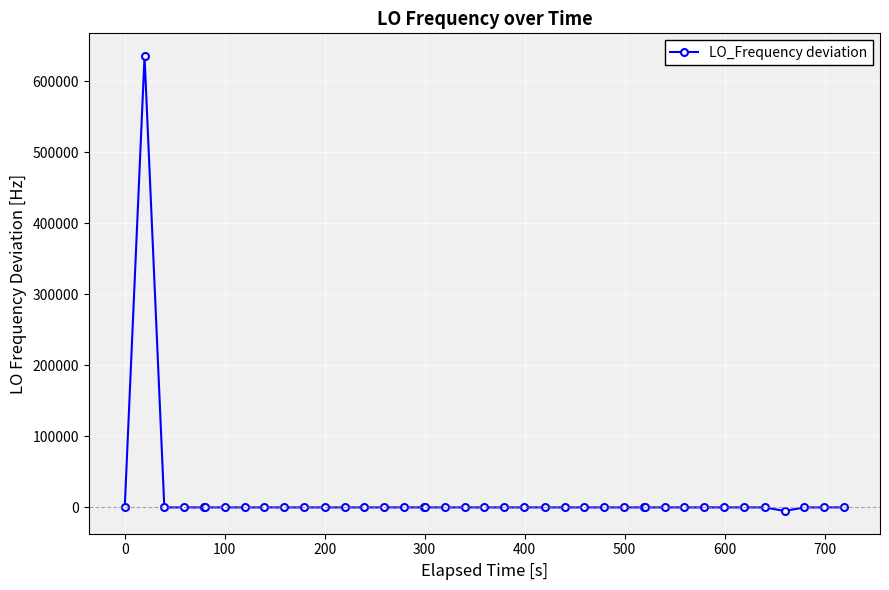

What is the difference between the maximum and minimum values?

640721.1